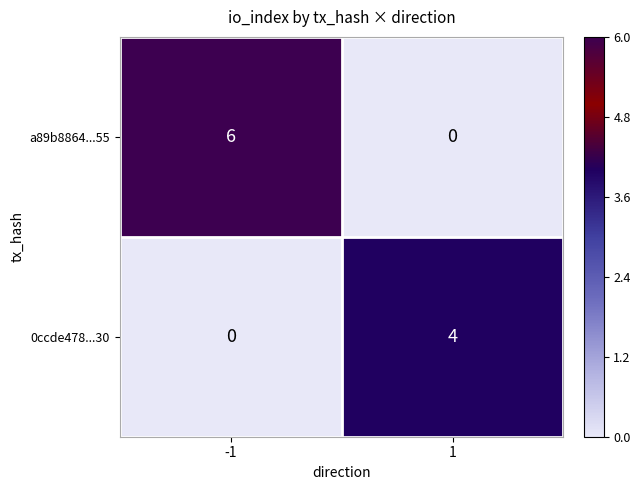

Which series has the largest range (max minus min)?

a89b8864...55